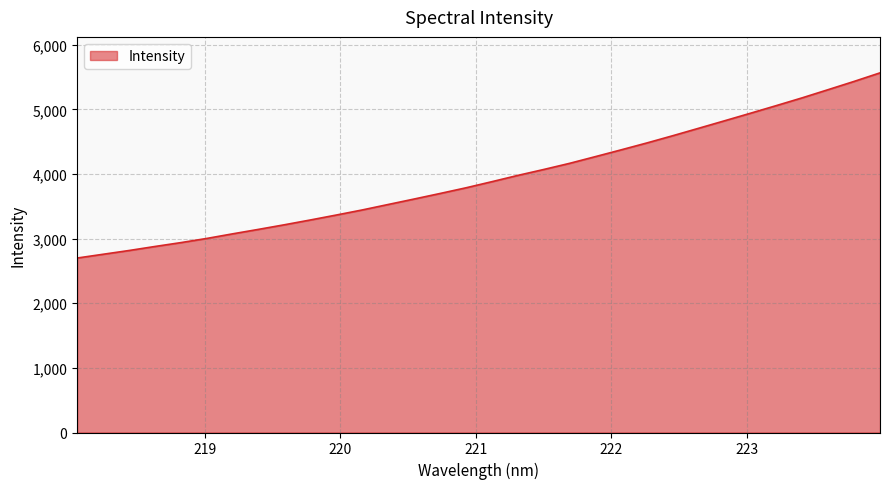

What is the difference between the second highest and minimum values?

2733.8